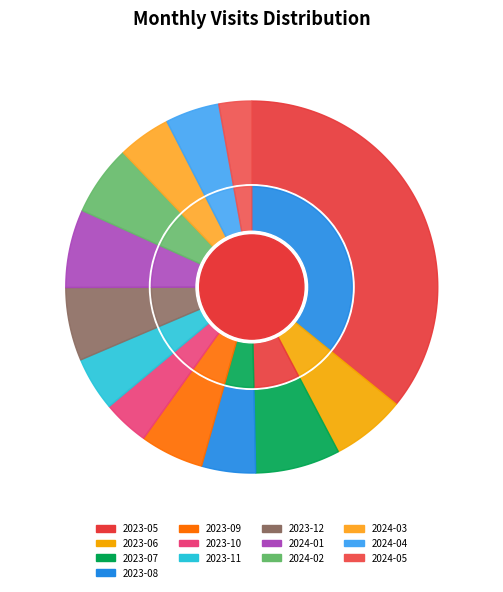

What percentage is the 2024-01 slice, to the nearest percent?

7%